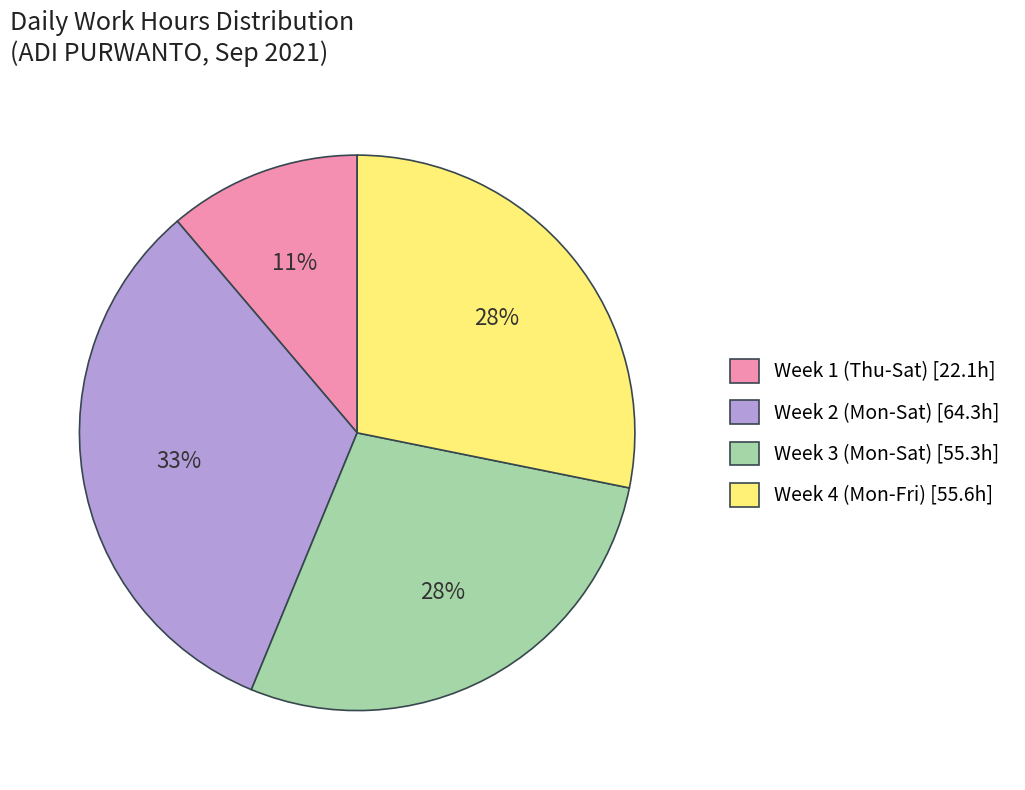

Is there any slice that represents more than half of the pie?

No